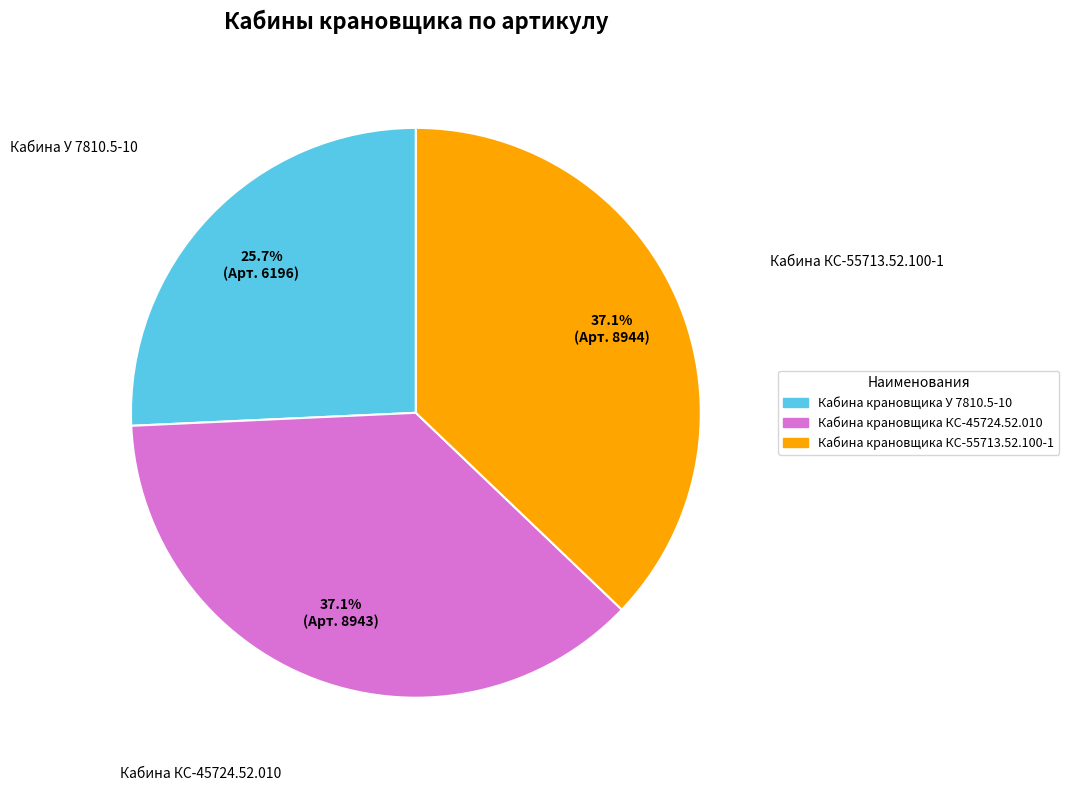

What is the smallest slice in the pie chart?

Кабина крановщика У 7810.5-10